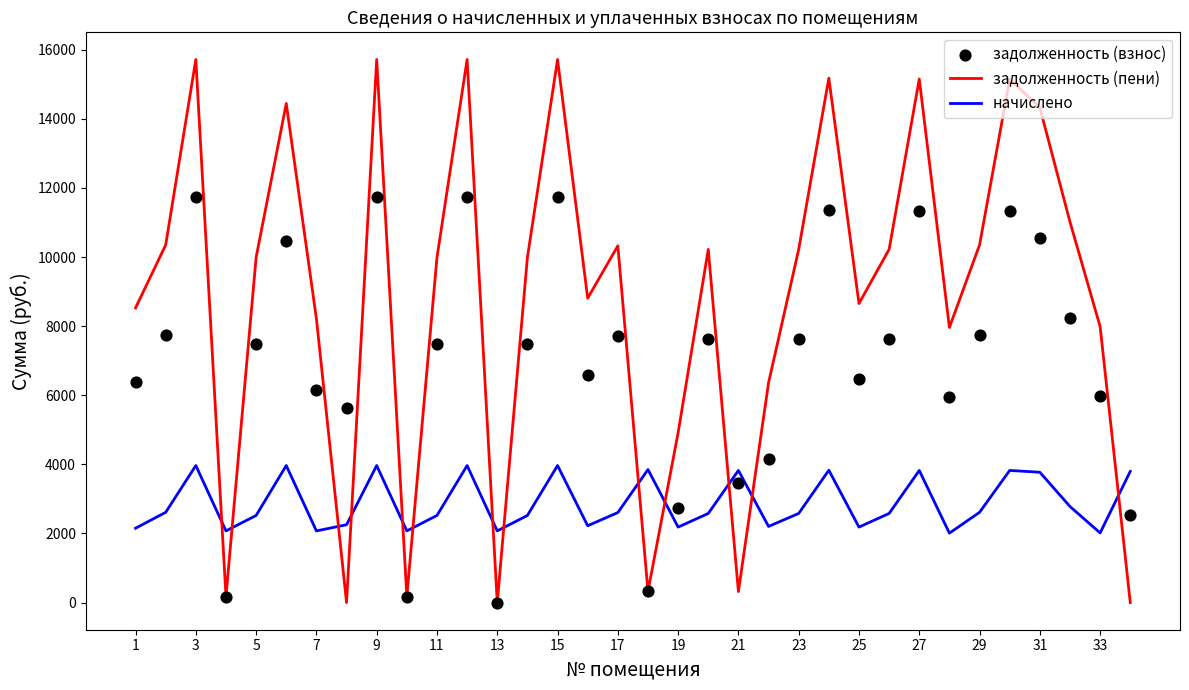

Which series has the largest Y range (max minus min)?

задолженность (пени)